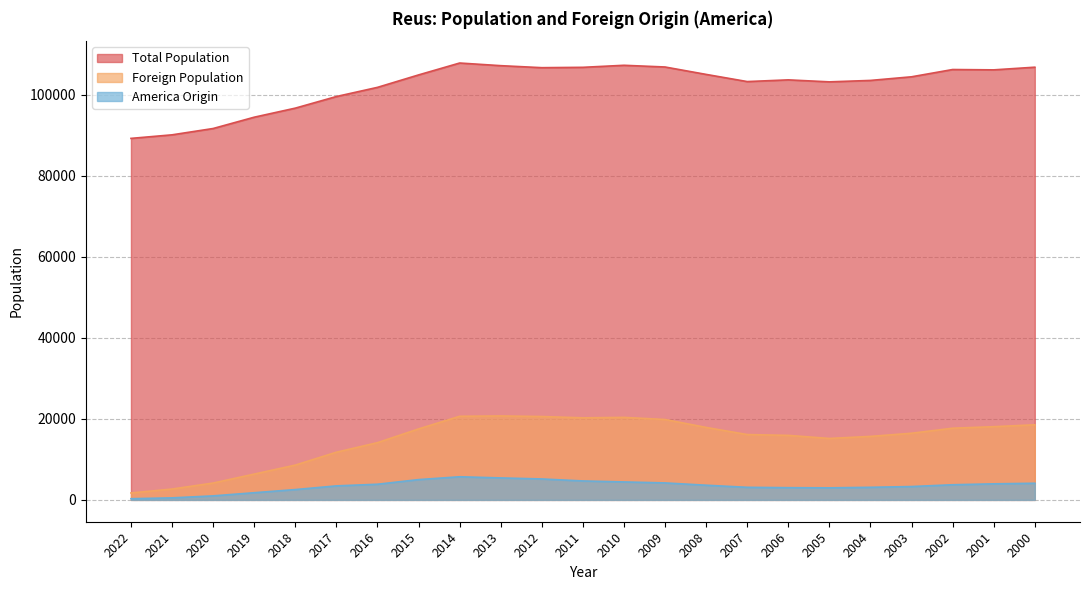

What is the spread (max minus min) of values at 2020?

90625